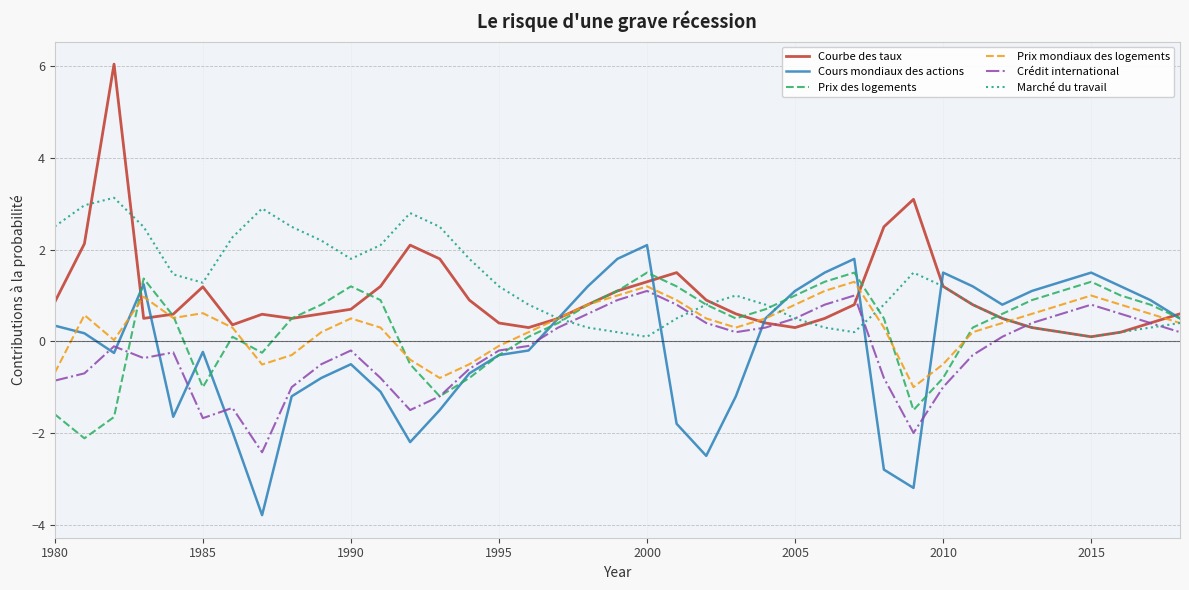

What is the greatest value displayed?

6.1